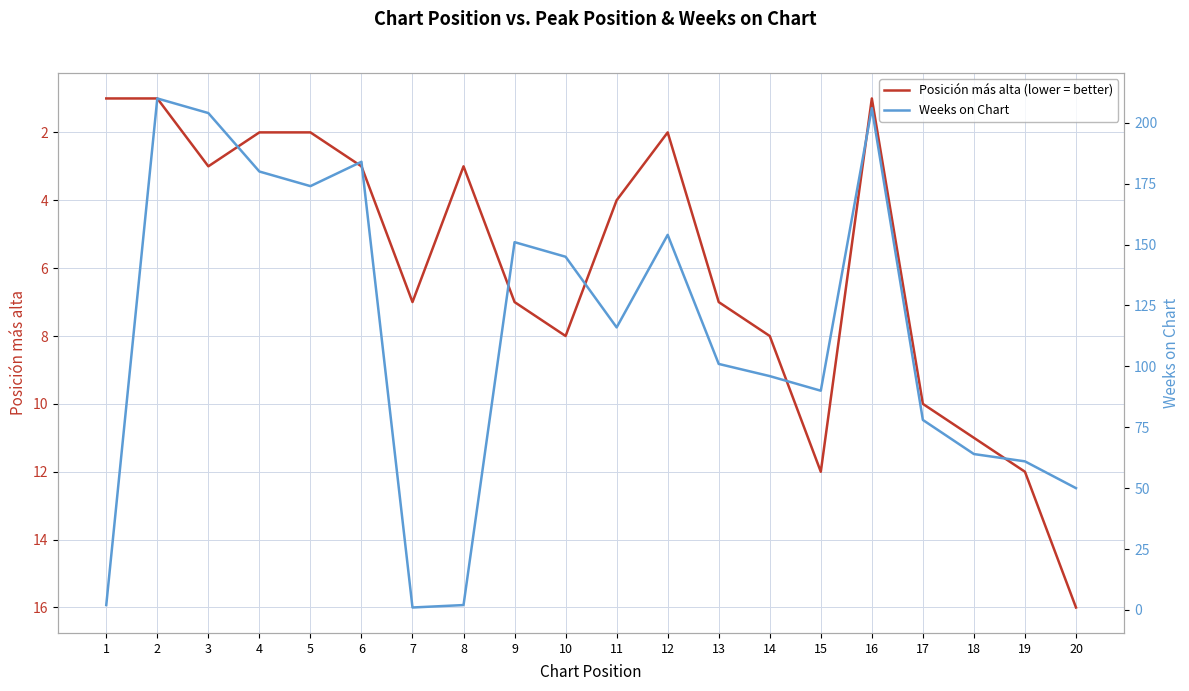

Between which two adjacent categories do Weeks on Chart and Posición más alta (lower = better) first intersect?

6 and 7